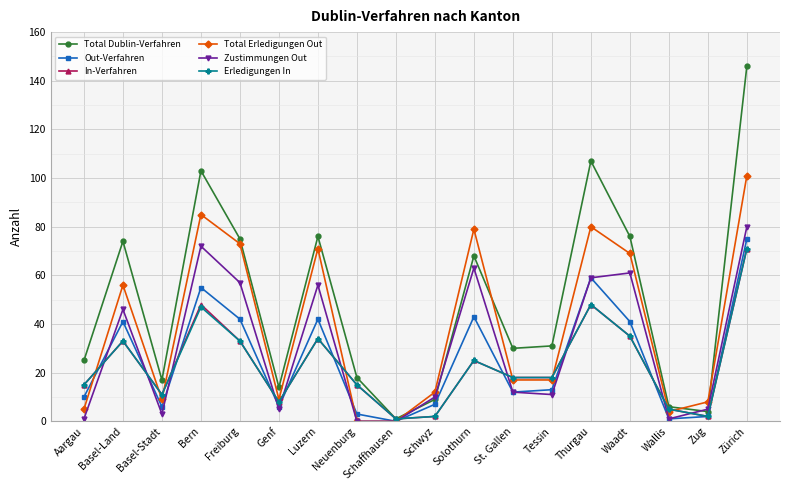

What is the value of the Out-Verfahren point at the 4th from the left?

55